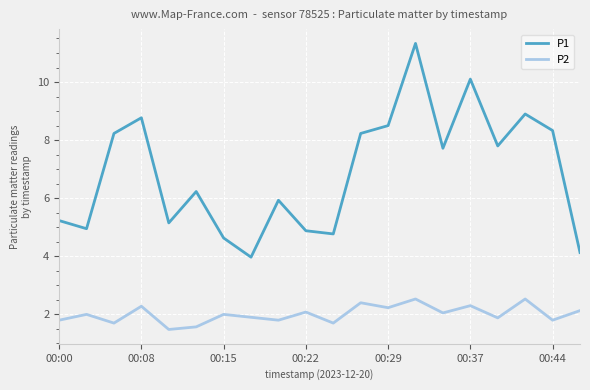

True or false: P1 and P2 intersect in this chart.

False